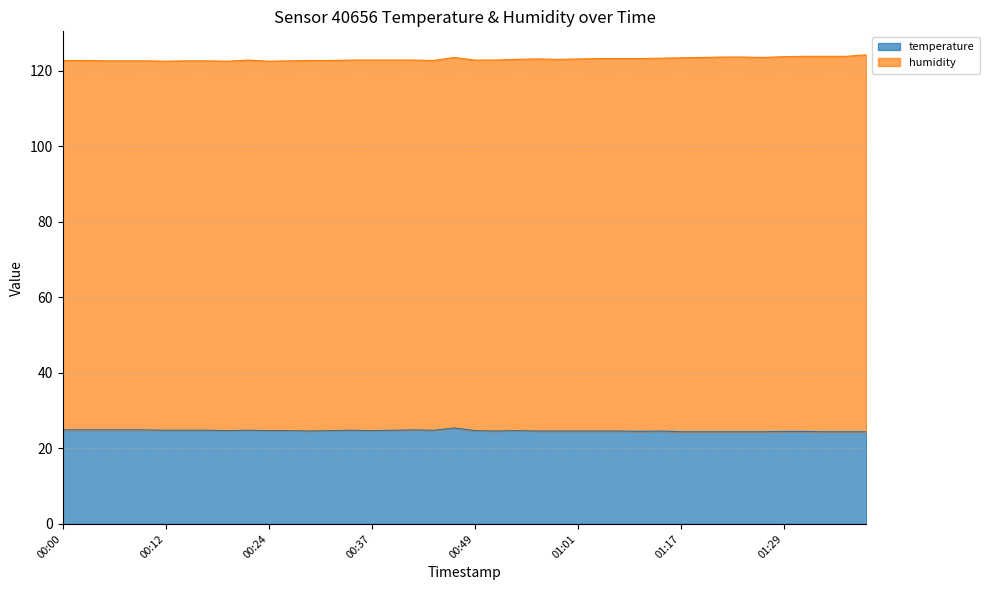

What is the change in value from 00:46 to 01:03?

-0.8